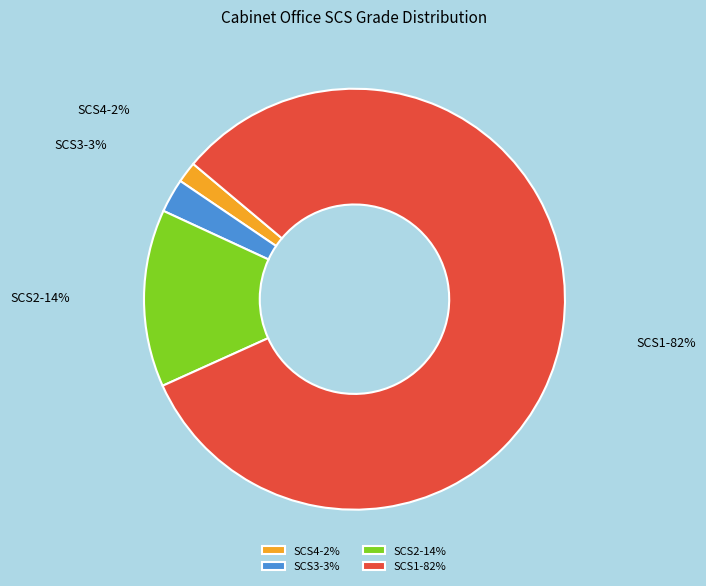

Which has a higher value, SCS2 or SCS3?

SCS2